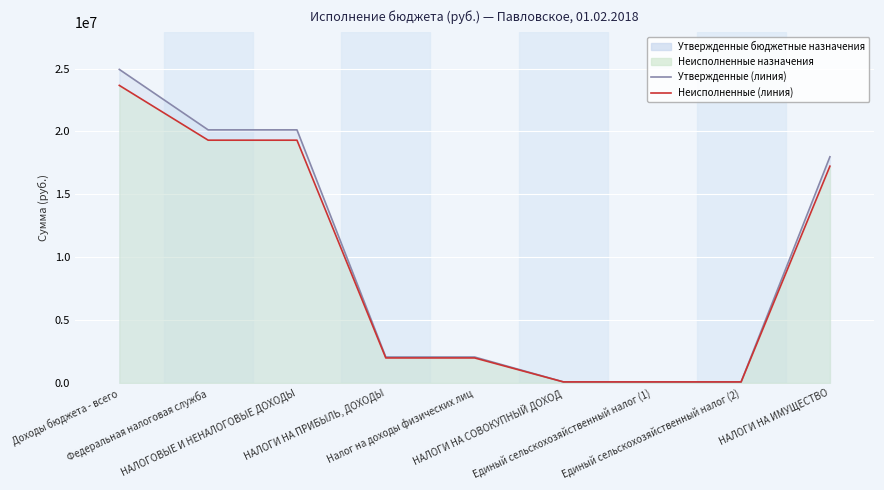

At which label does Утвержденные бюджетные назначения reach its peak?

Доходы бюджета - всего